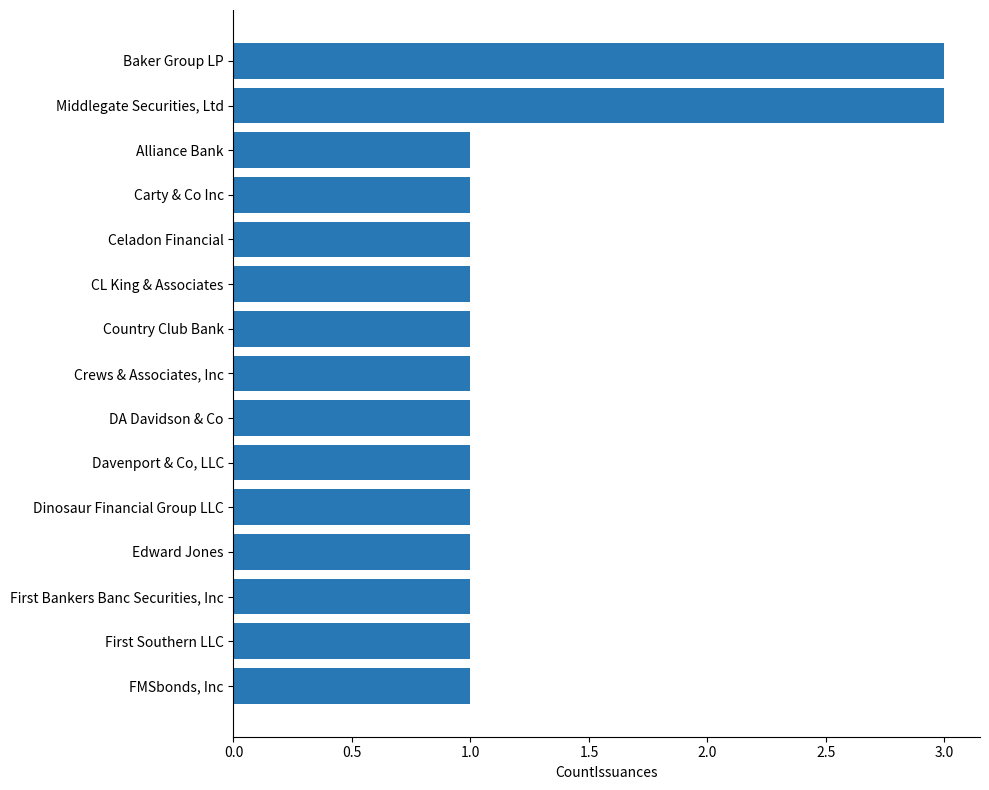

What is the greatest value displayed?

3